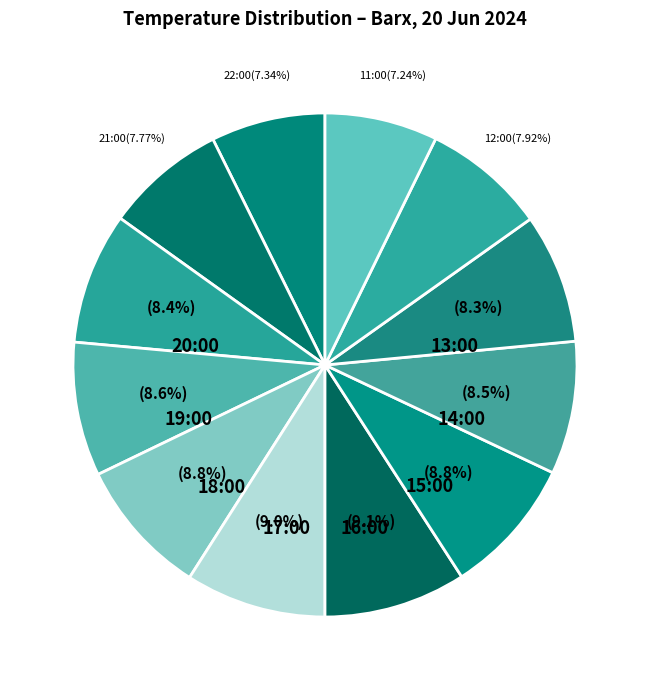

What portion of the pie excludes 11:00?

92.8%